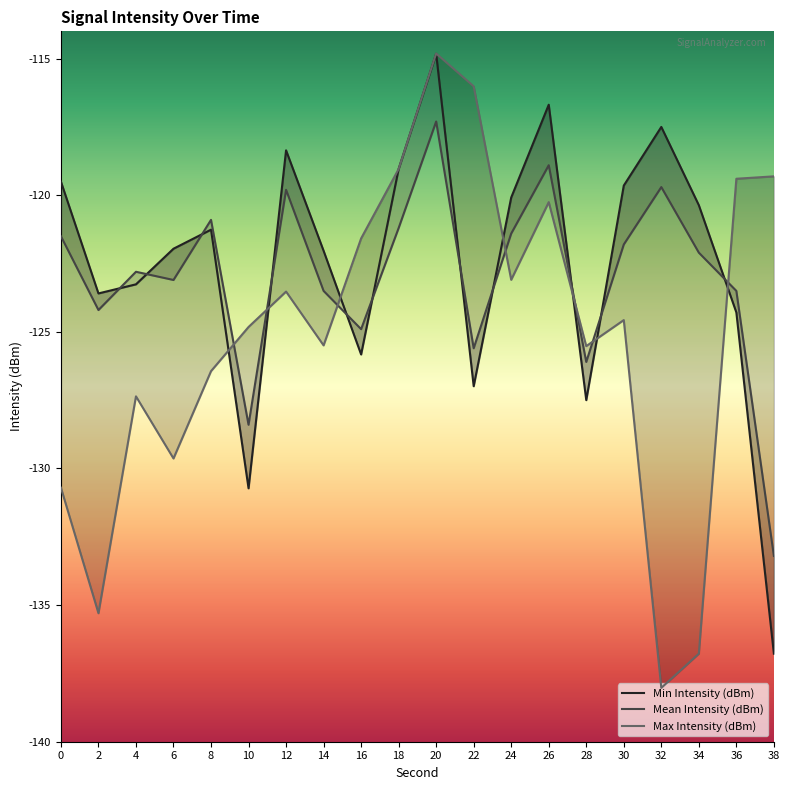

What is the difference between the highest and lowest values at 14?

3.5